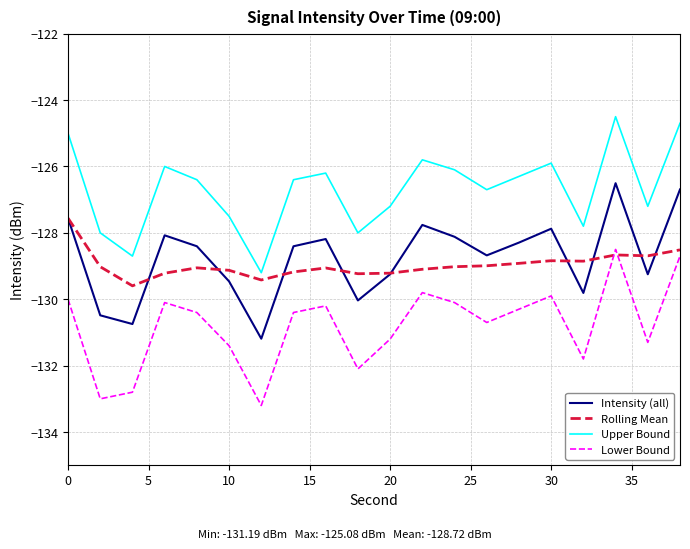

What is the maximum value shown in the chart?

-124.5